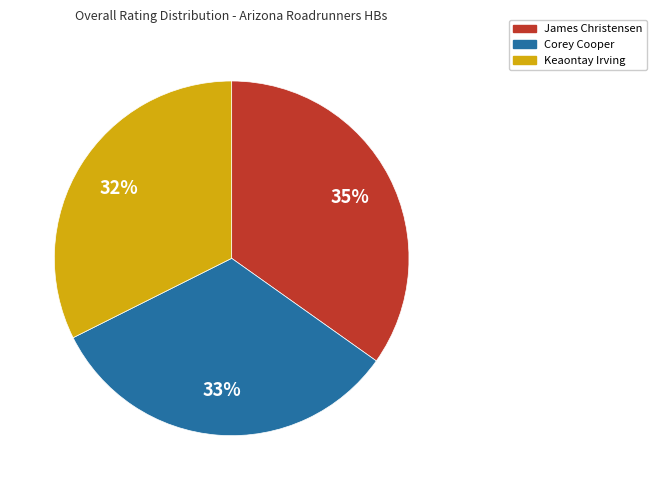

To the nearest percent, what is the combined percentage of Keaontay Irving and James Christensen?

67%